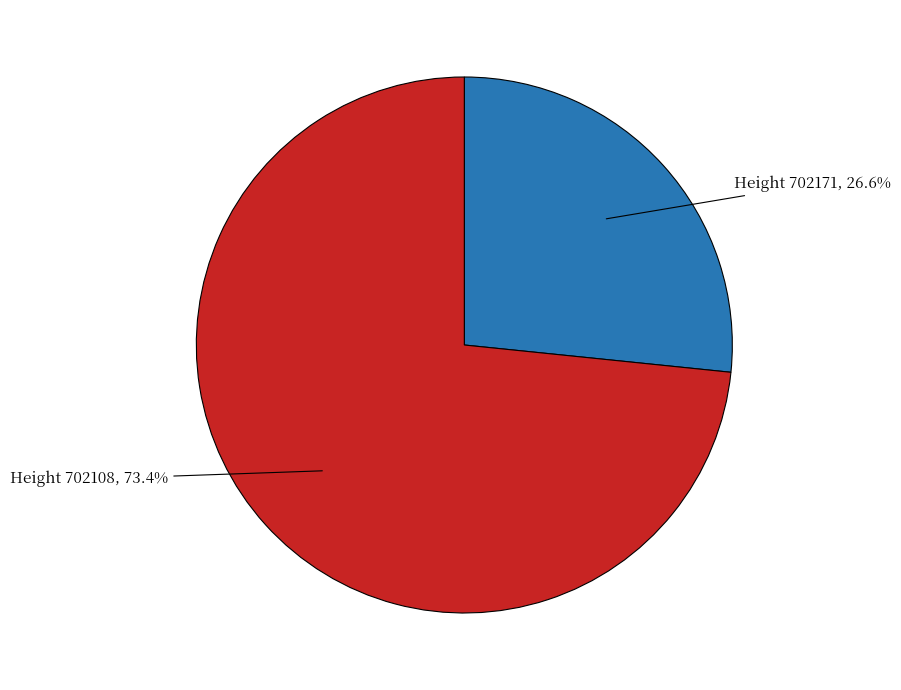

Does any single category account for the majority?

Yes